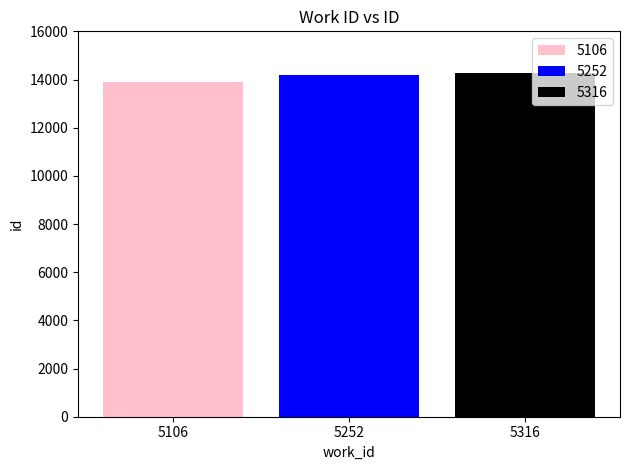

What is the smallest value displayed?

13880